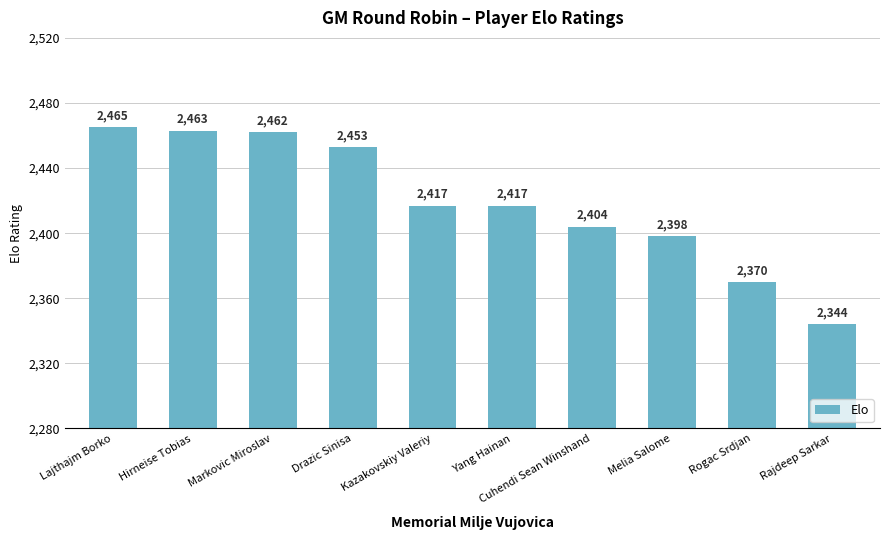

Where does the data first go above 2417?

Lajthajm Borko